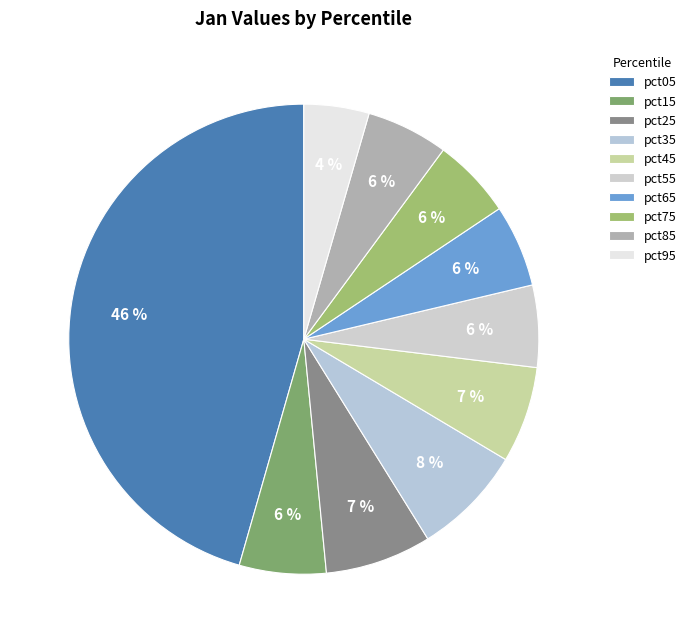

Is there any slice that represents more than half of the pie?

No